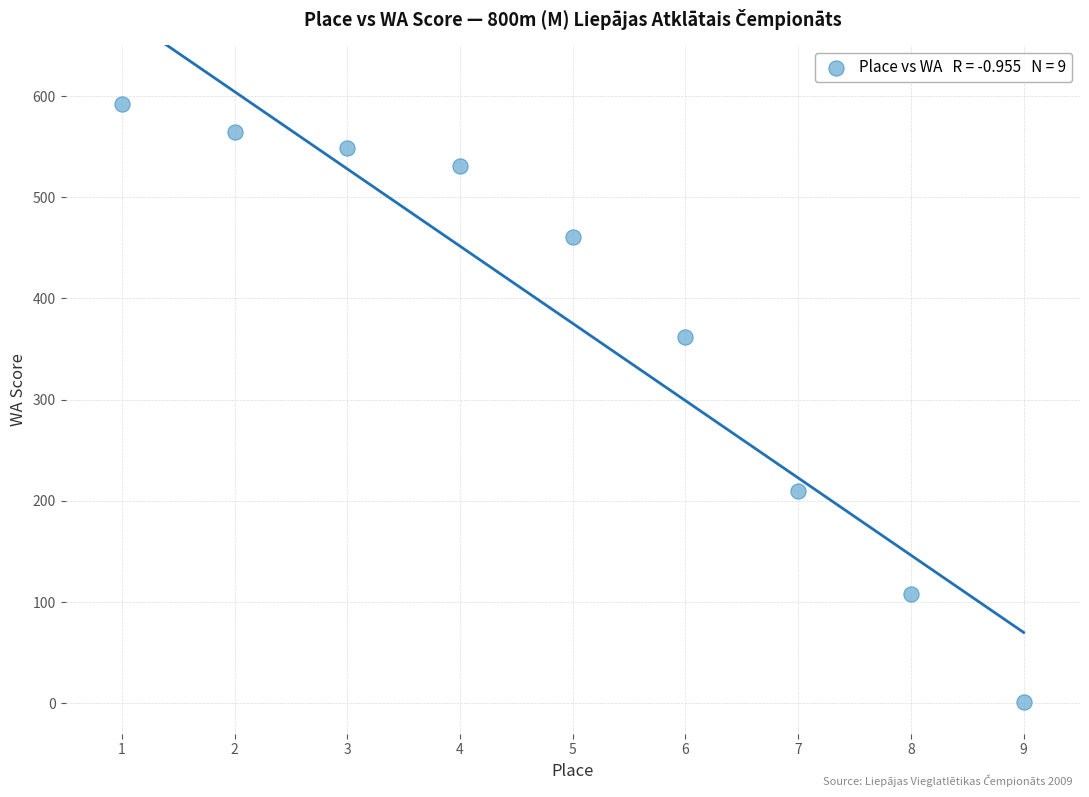

What is the range of Y values (max minus min)?

591